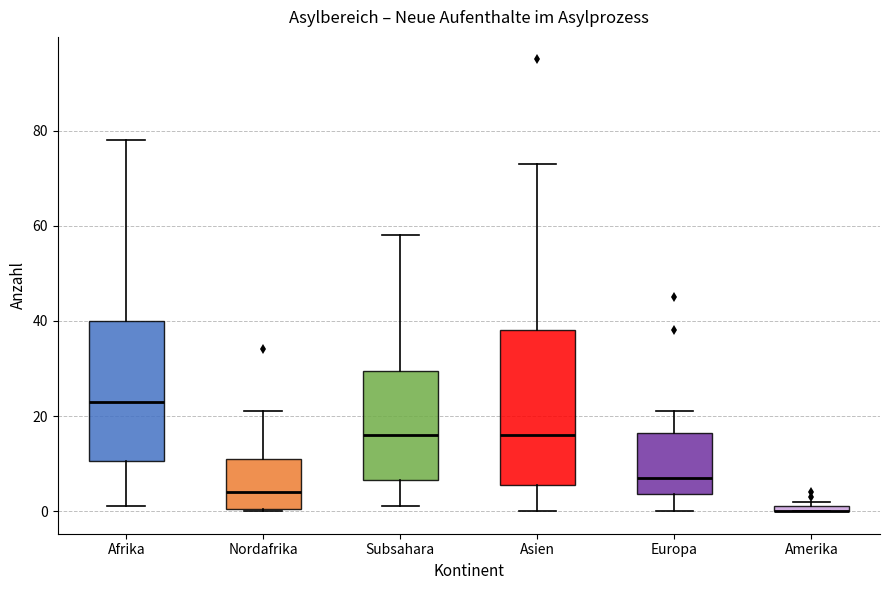

Where is the lower edge of the box for Amerika on the y-axis? The values are not printed on the chart, so give them approximately, as read against the axis.

0